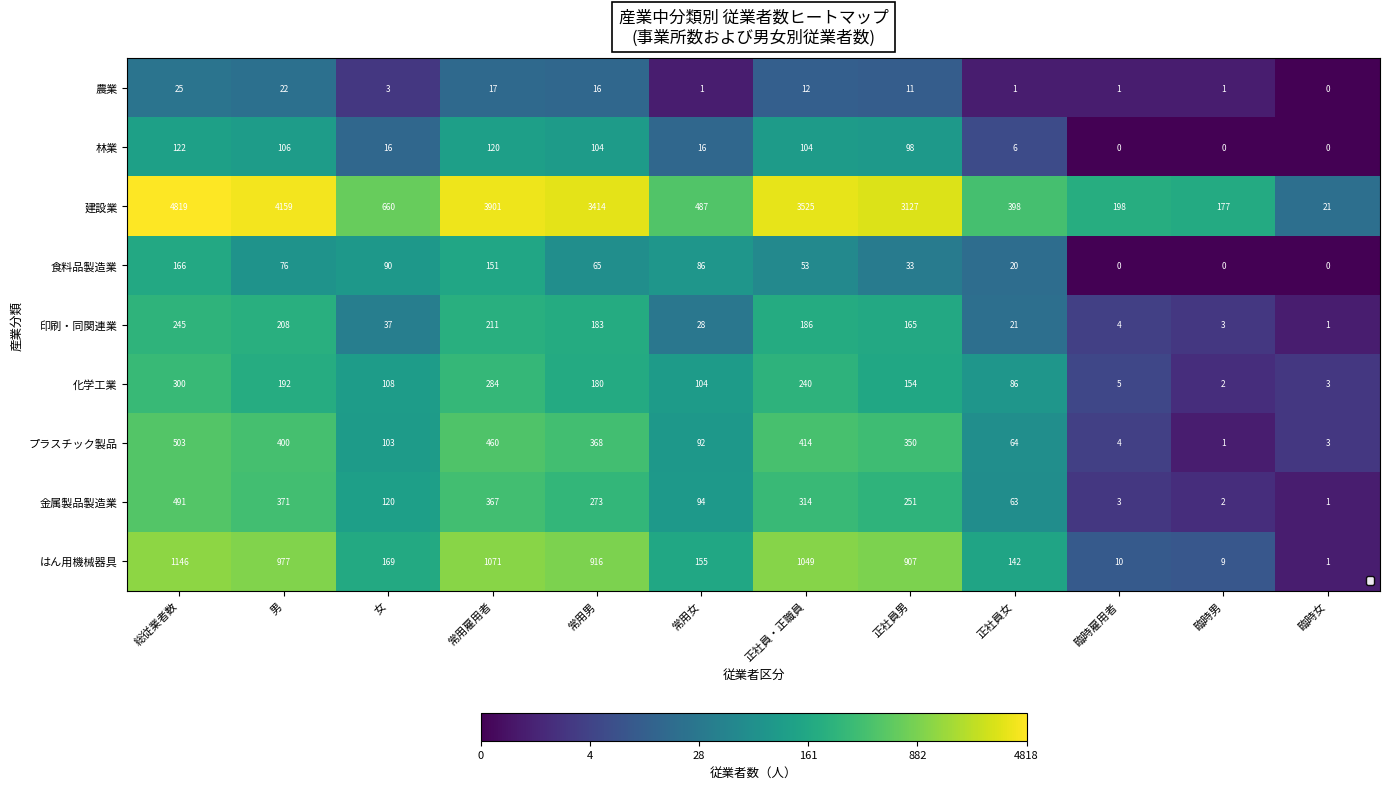

Which category has the highest value across all series?

総従業者数